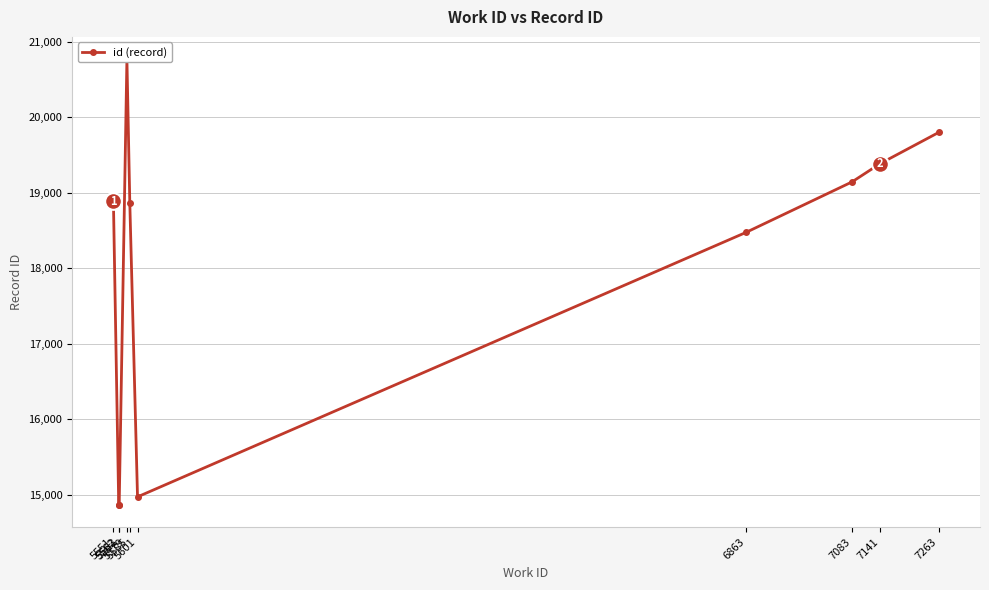

How many data points does each series have?

10